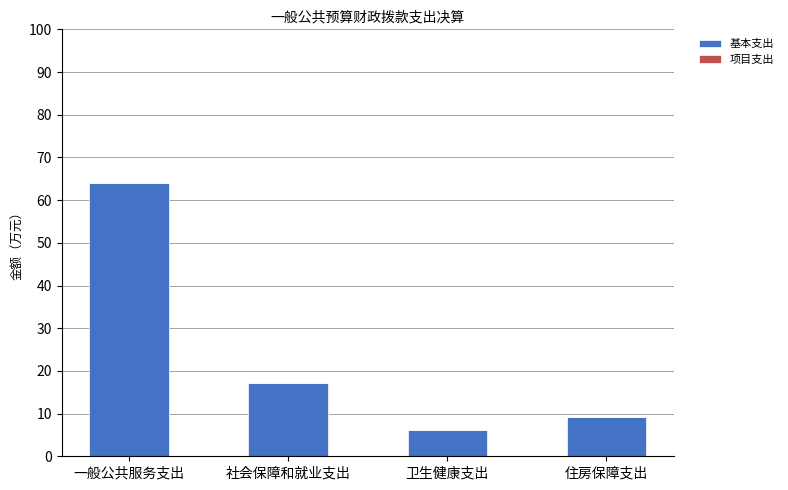

What is the ratio of the value at 一般公共服务支出 to the value at 社会保障和就业支出?

3.7